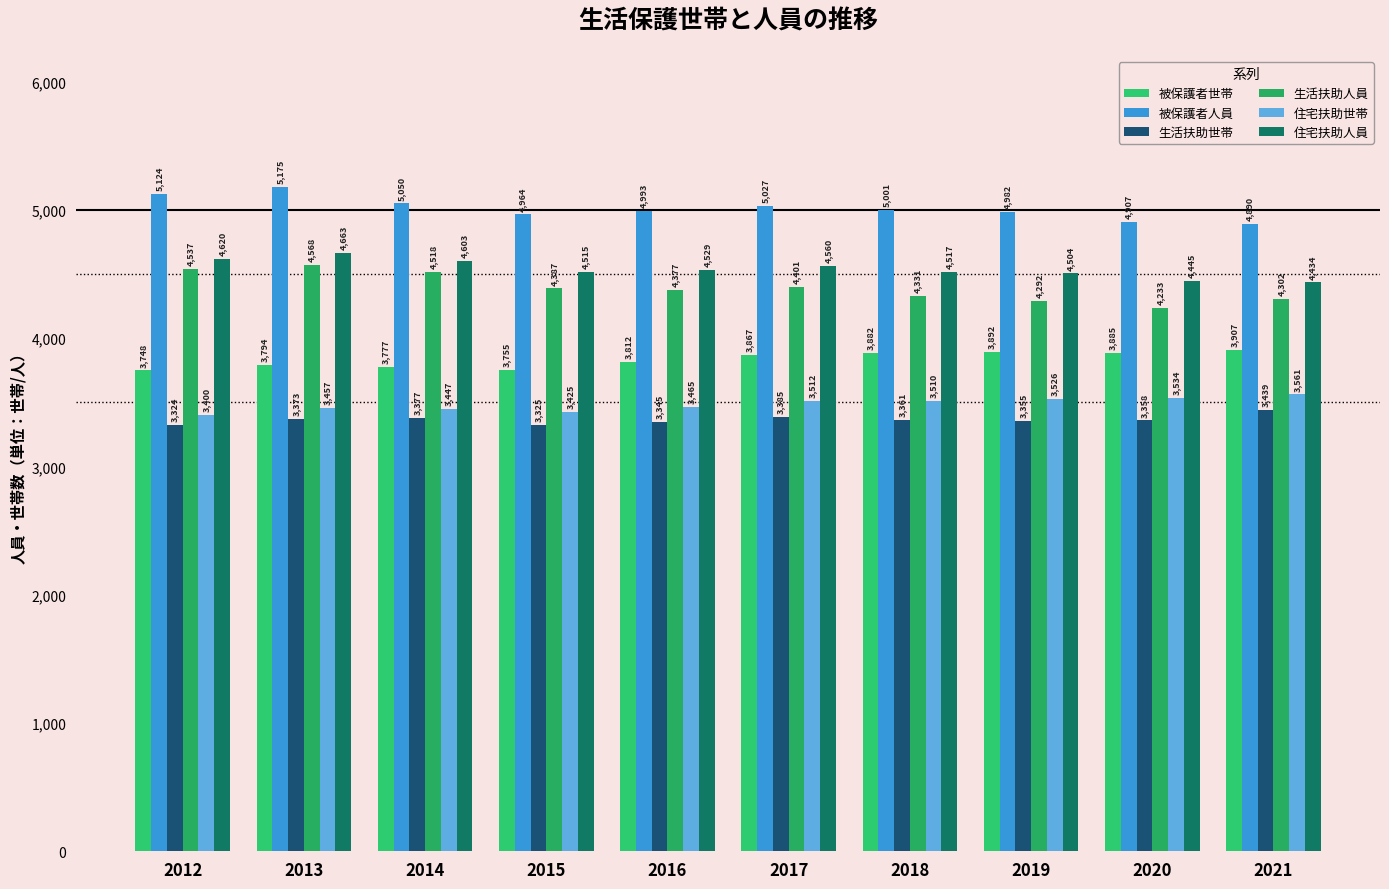

At which label does 住宅扶助世帯 first exceed 3510?

2017